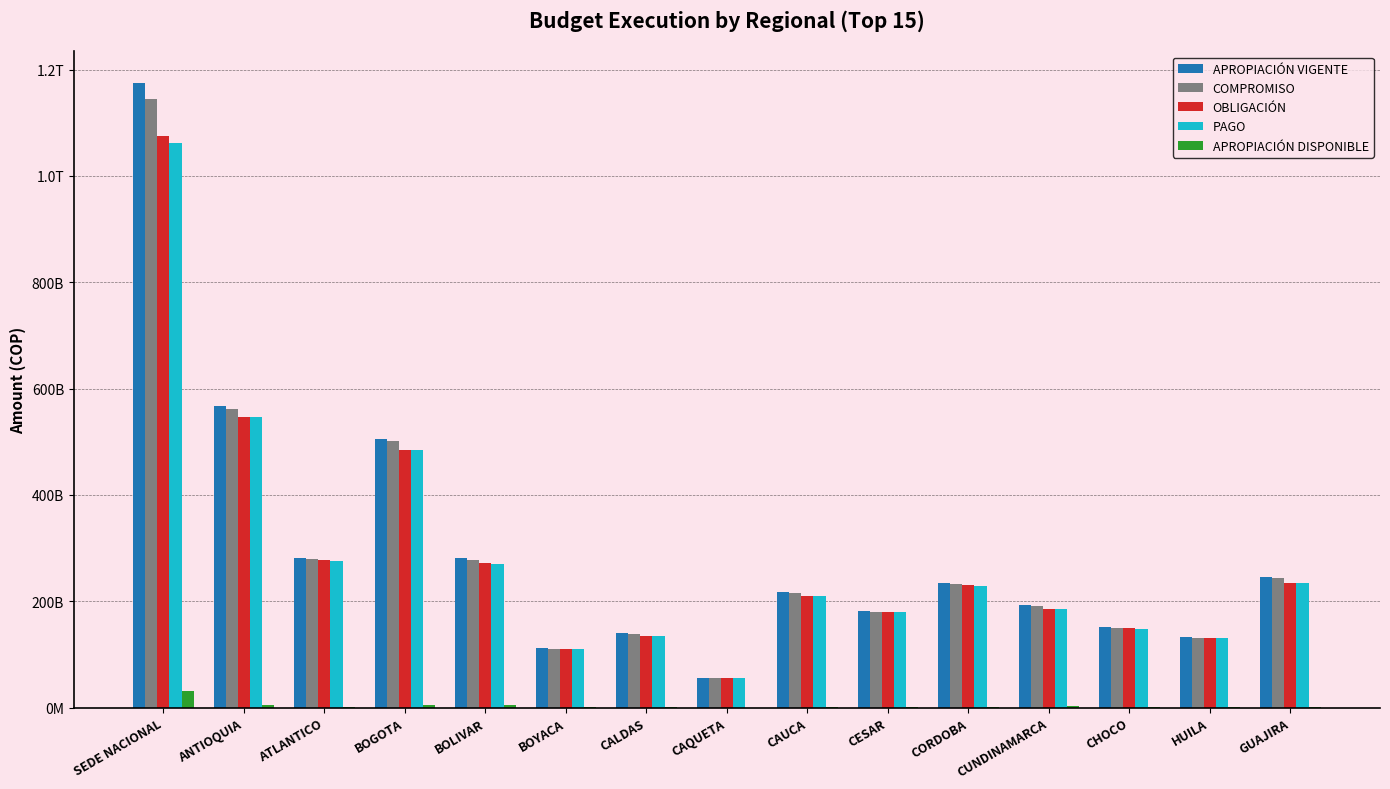

What is the label of the 6th bar from the right?

CESAR